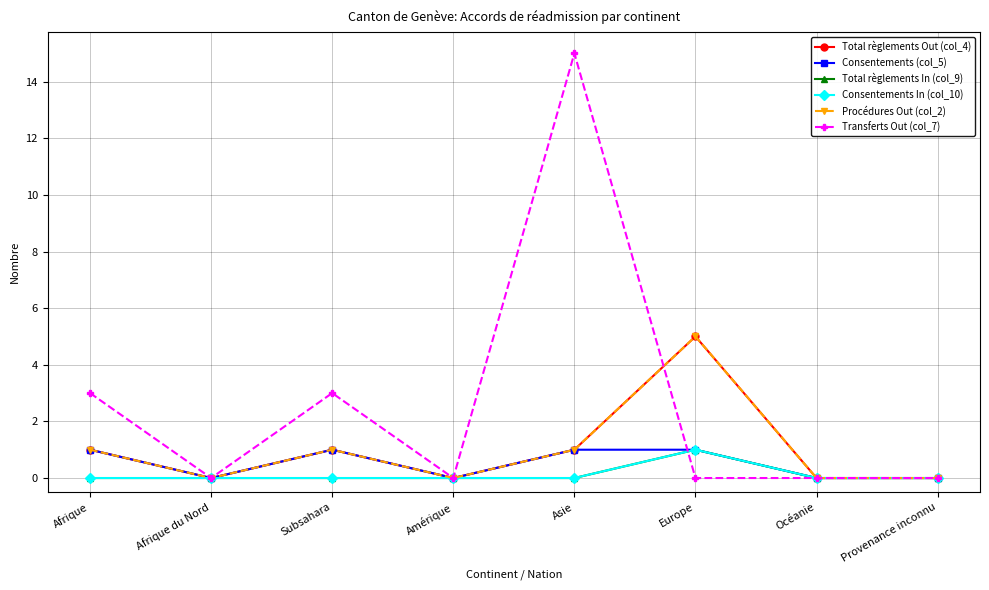

Does the chart have visible grid lines?

Yes